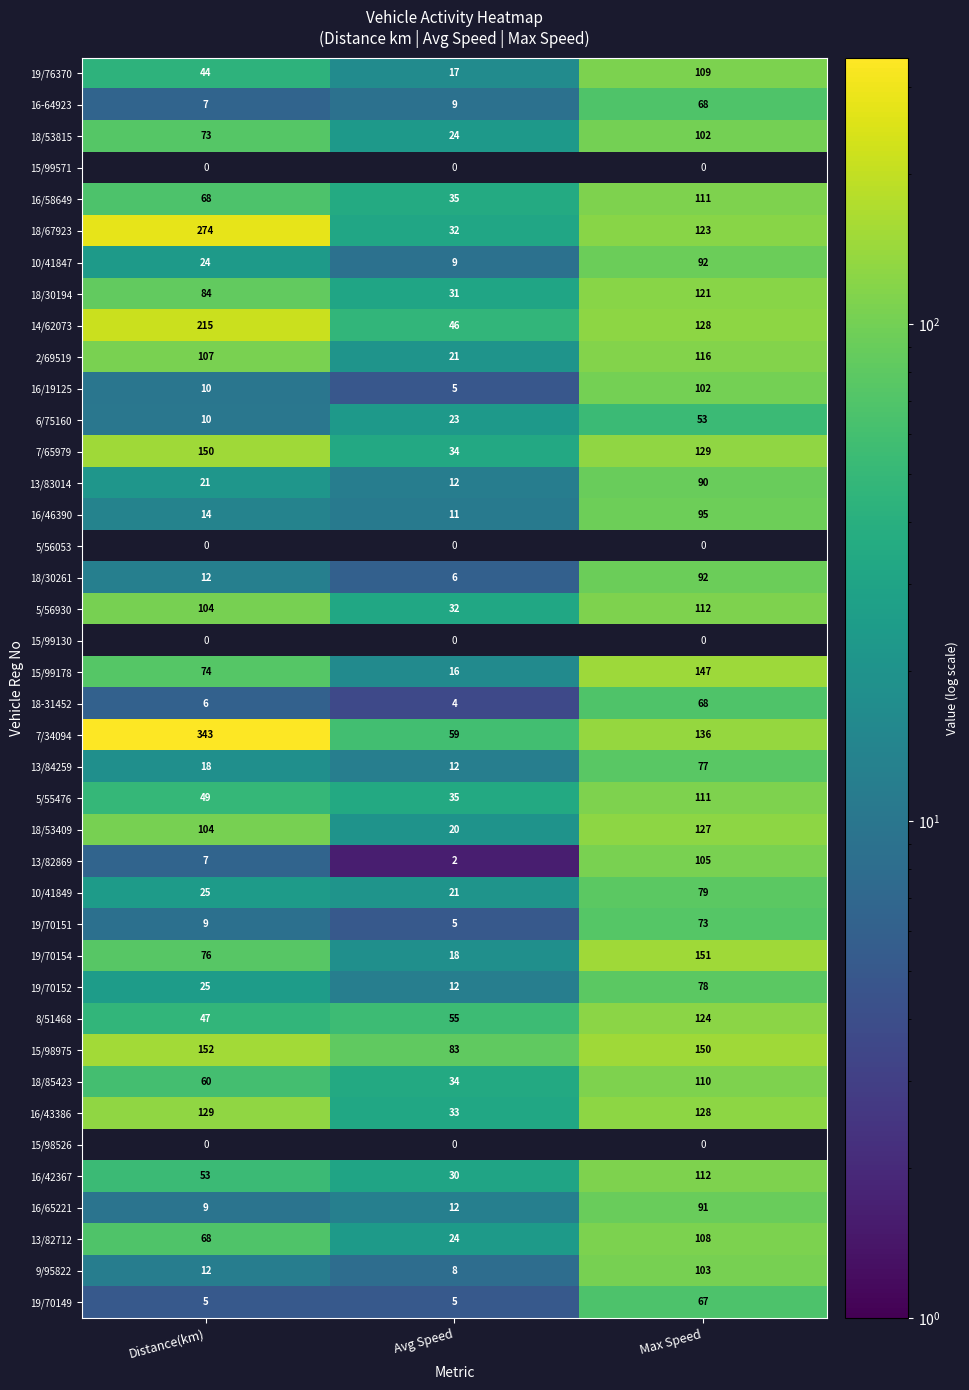

At which label does 19/70152 reach its peak?

Max Speed